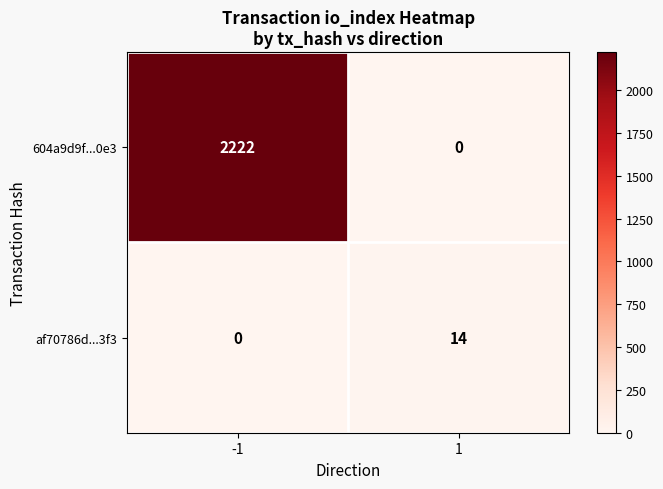

Which series has the largest total across all categories?

604a9d9f...0e3